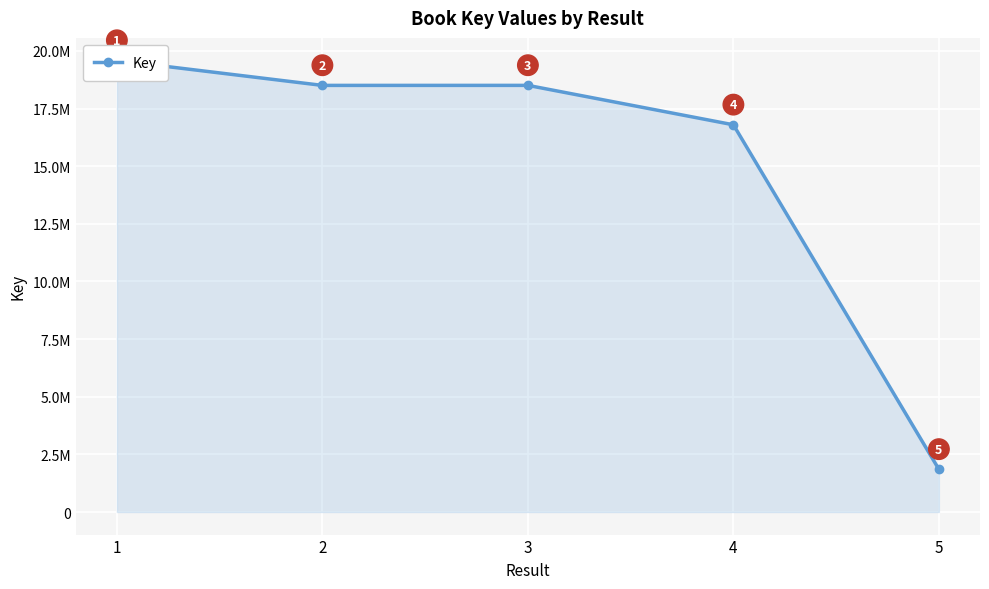

What is the smallest value displayed?

1851464